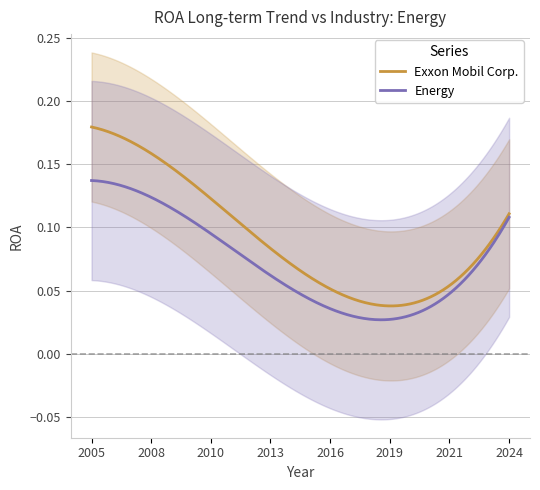

How many lines are shown in the chart?

2